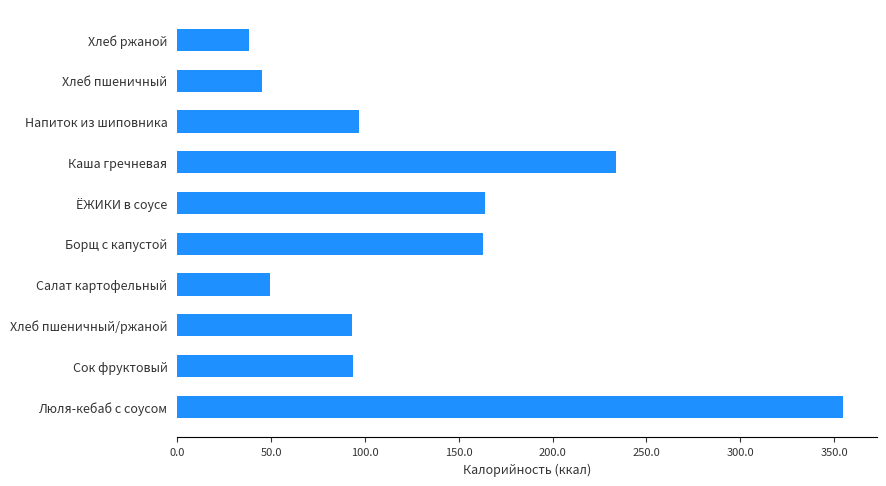

Does the chart contain stacked bars?

No